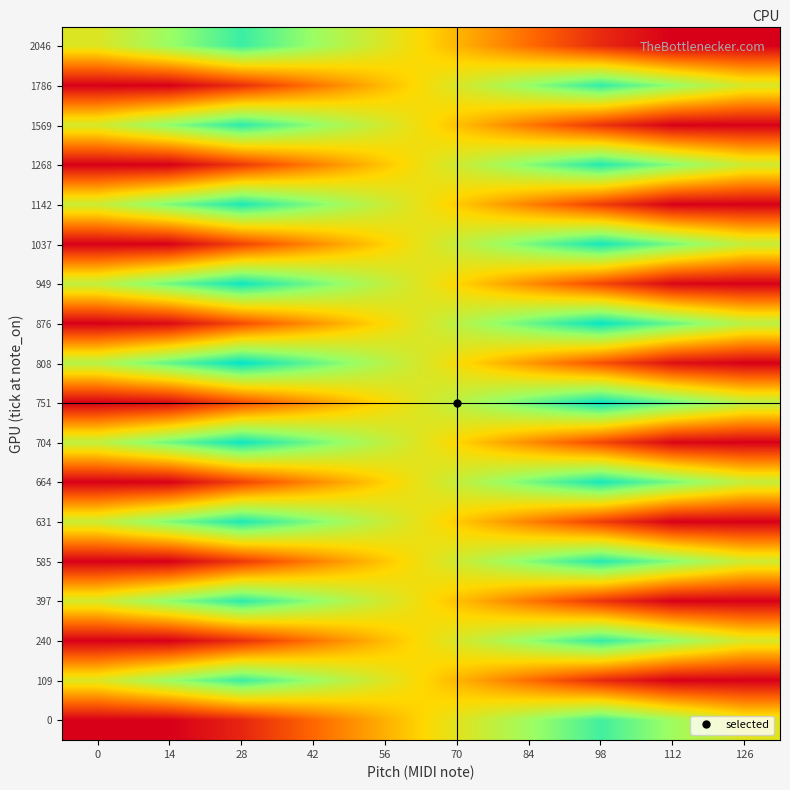

Reading left to right, what are all the values shown in this chart?

2046: 0=1460	14=1860	28=2260	42=1860	56=1460	70=1060	84=660	98=260	112=0	126=0
1786: 0=0	14=0	28=290	42=690	56=1090	70=1490	84=1890	98=2290	112=1890	126=1490
1569: 0=1520	14=1920	28=2320	42=1920	56=1520	70=1120	84=720	98=320	112=0	126=0
1268: 0=0	14=0	28=350	42=750	56=1150	70=1550	84=1950	98=2350	112=1950	126=1550
1142: 0=1580	14=1980	28=2380	42=1980	56=1580	70=1180	84=780	98=380	112=0	126=0
1037: 0=0	14=10	28=410	42=810	56=1210	70=1610	84=2010	98=2410	112=2010	126=1610
949: 0=1640	14=2040	28=2440	42=2040	56=1640	70=1240	84=840	98=440	112=40	126=0
876: 0=0	14=70	28=470	42=870	56=1270	70=1670	84=2070	98=2470	112=2070	126=1670
808: 0=1700	14=2100	28=2500	42=2100	56=1700	70=1300	84=900	98=500	112=100	126=0
751: 0=0	14=70	28=470	42=870	56=1270	70=1670	84=2070	98=2470	112=2070	126=1670
704: 0=1640	14=2040	28=2440	42=2040	56=1640	70=1240	84=840	98=440	112=40	126=0
664: 0=0	14=10	28=410	42=810	56=1210	70=1610	84=2010	98=2410	112=2010	126=1610
631: 0=1580	14=1980	28=2380	42=1980	56=1580	70=1180	84=780	98=380	112=0	126=0
585: 0=0	14=0	28=350	42=750	56=1150	70=1550	84=1950	98=2350	112=1950	126=1550
397: 0=1520	14=1920	28=2320	42=1920	56=1520	70=1120	84=720	98=320	112=0	126=0
240: 0=0	14=0	28=290	42=690	56=1090	70=1490	84=1890	98=2290	112=1890	126=1490
109: 0=1460	14=1860	28=2260	42=1860	56=1460	70=1060	84=660	98=260	112=0	126=0
0: 0=0	14=0	28=230	42=630	56=1030	70=1430	84=1830	98=2230	112=1830	126=1430